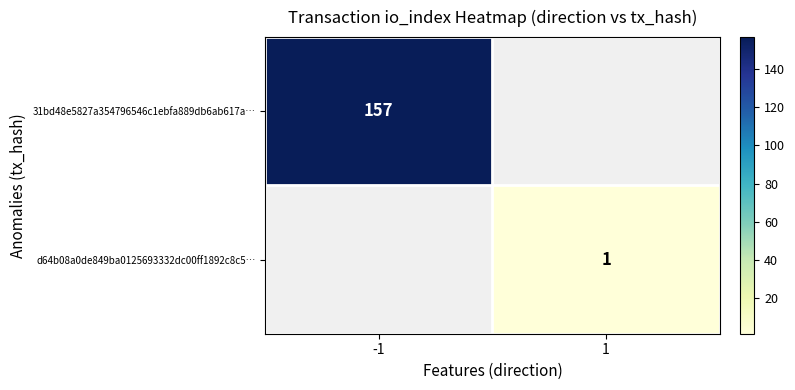

Is it true that 31bd48e5827a354796546c1ebfa889db6ab617a… equals 157 at -1?

True